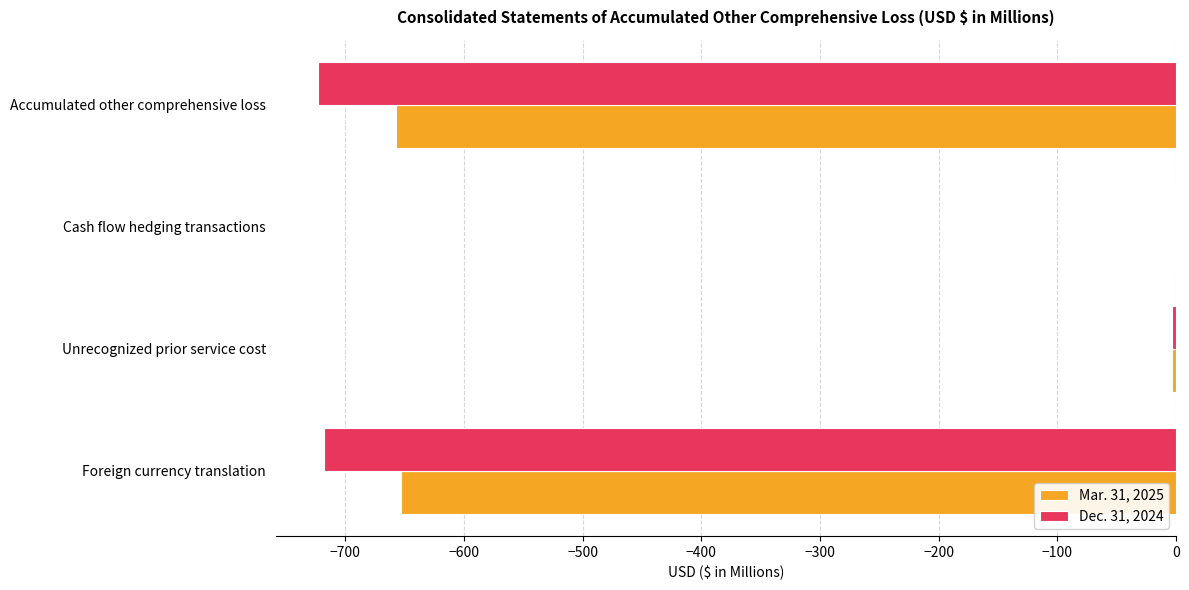

Which series has the largest total across all categories?

Mar. 31, 2025